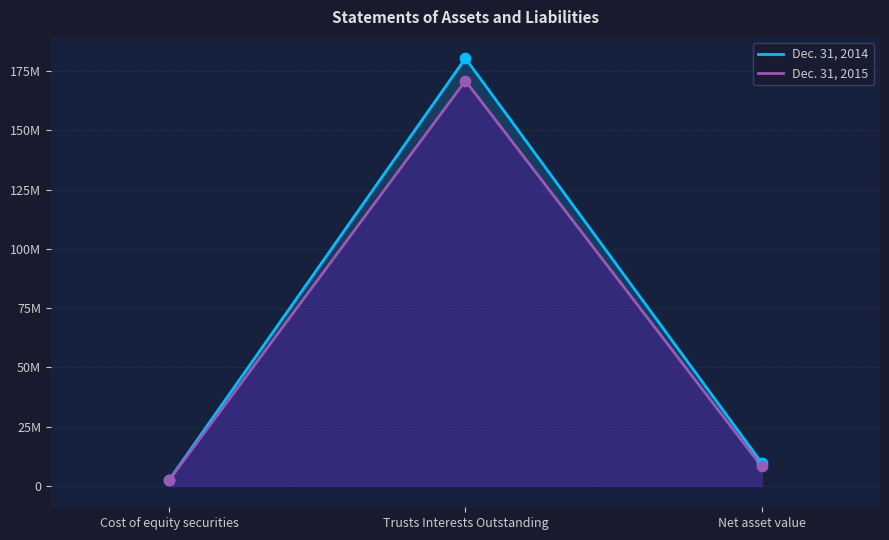

Which series has the largest total across all categories?

Dec. 31, 2014